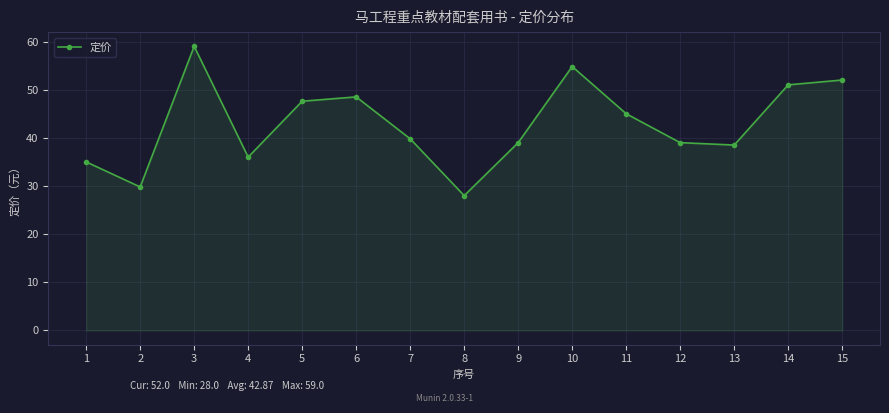

At which category does the data reach its first local peak?

3